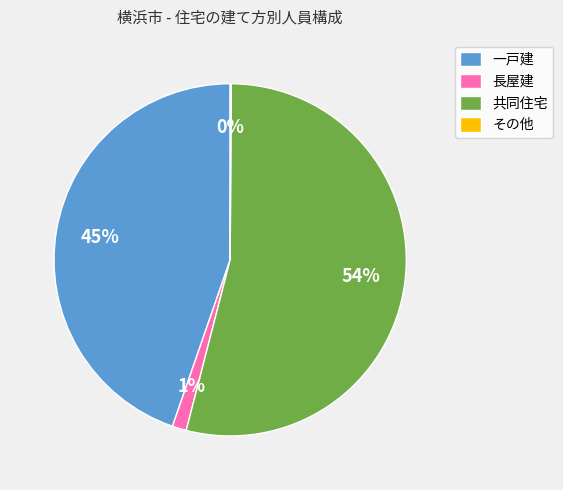

Combined, do 長屋建 and 一戸建 account for over 50%?

No